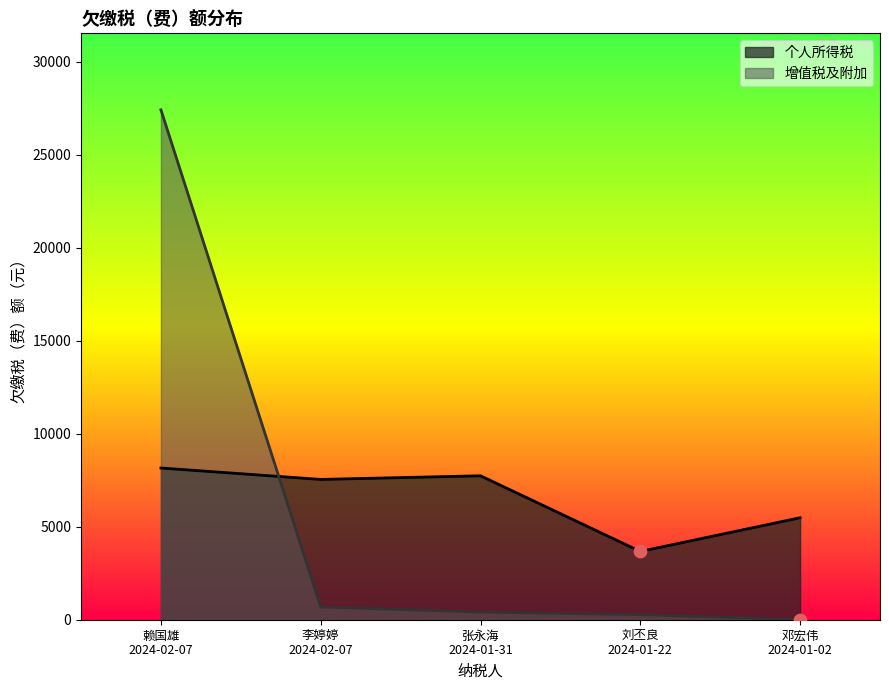

At which category is the sum across all series the highest?

赖国雄
2024-02-07